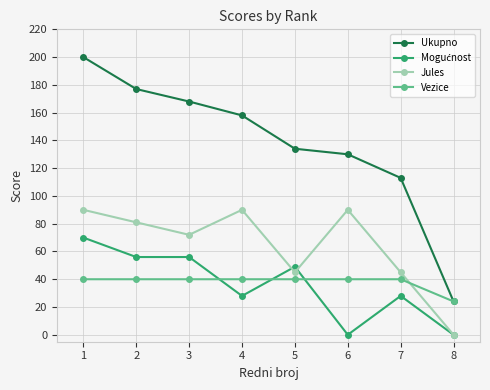

True or false: Ukupno has a value of 240 at 2.

False